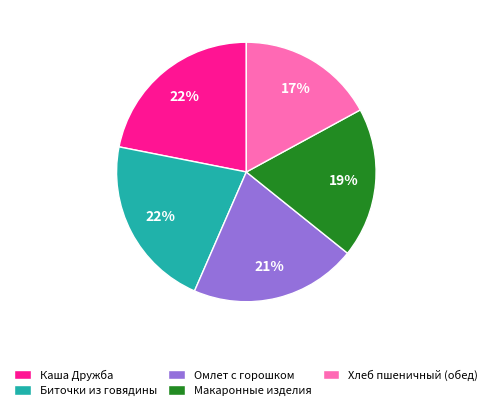

Which slice is the smallest?

Хлеб пшеничный (обед)